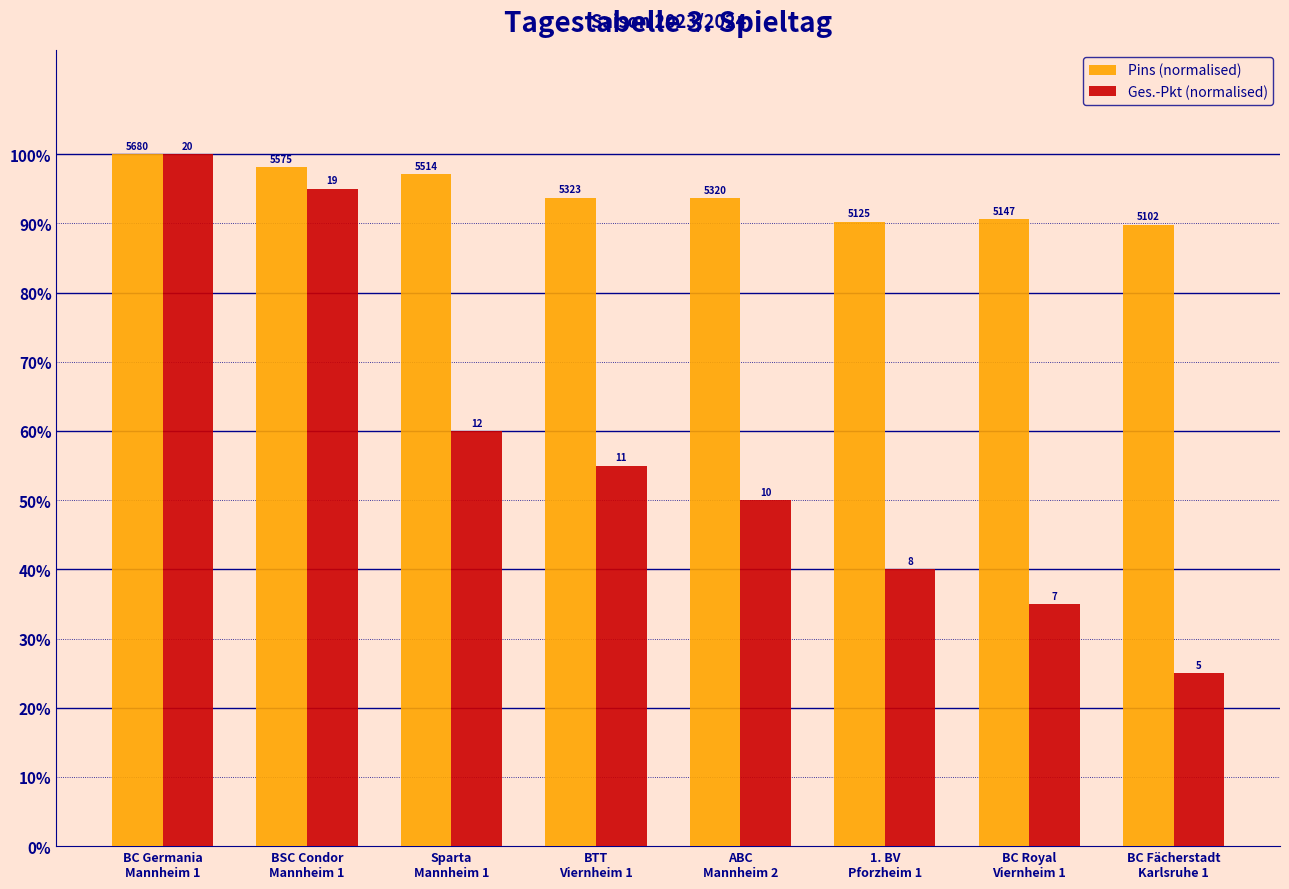

Does the chart contain stacked bars?

No